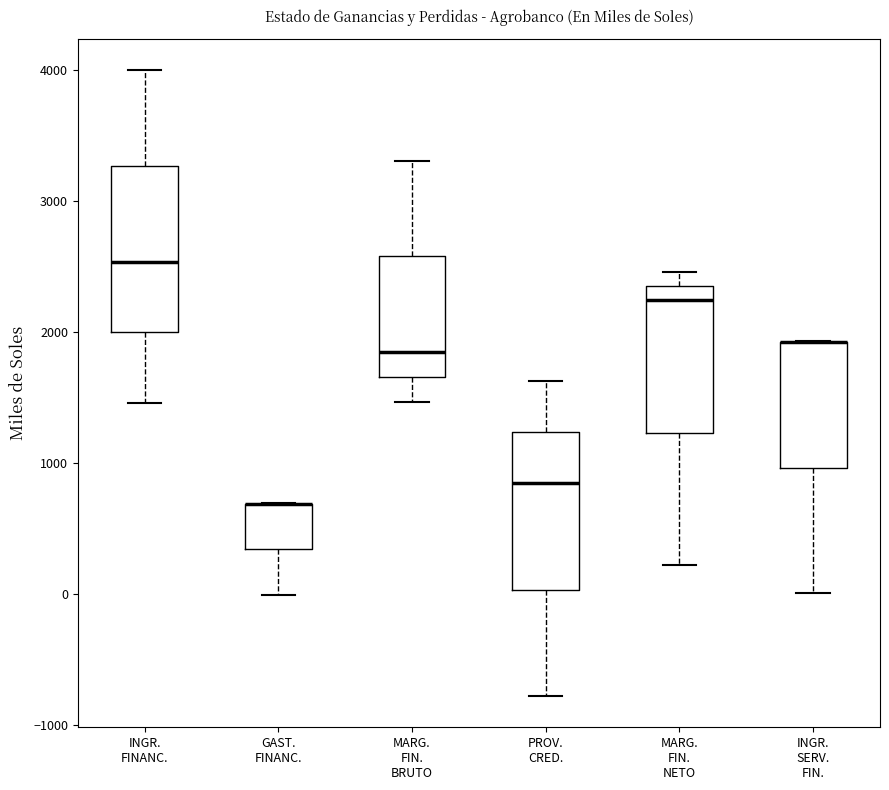

Reading left to right, read every box against the y-axis: the position of its median line, the range the box covers, and the ends of its whiskers. The values are not printed on the chart, so give them approximately, as read against the axis.

INGR. FINANC.: median 2500, box 2000 to 3300, whiskers 1500 to 4000
GAST. FINANC.: median 700 (drawn on the box's upper edge), box 300 to 700, whiskers 0 to 700
MARG. FIN. BRUTO: median 1800, box 1700 to 2600, whiskers 1500 to 3300
PROV. CRED.: median 800, box 0 to 1200, whiskers -800 to 1600
MARG. FIN. NETO: median 2200, box 1200 to 2400, whiskers 200 to 2500
INGR. SERV. FIN.: median 1900 (drawn on the box's upper edge), box 1000 to 1900, whiskers 0 to 1900